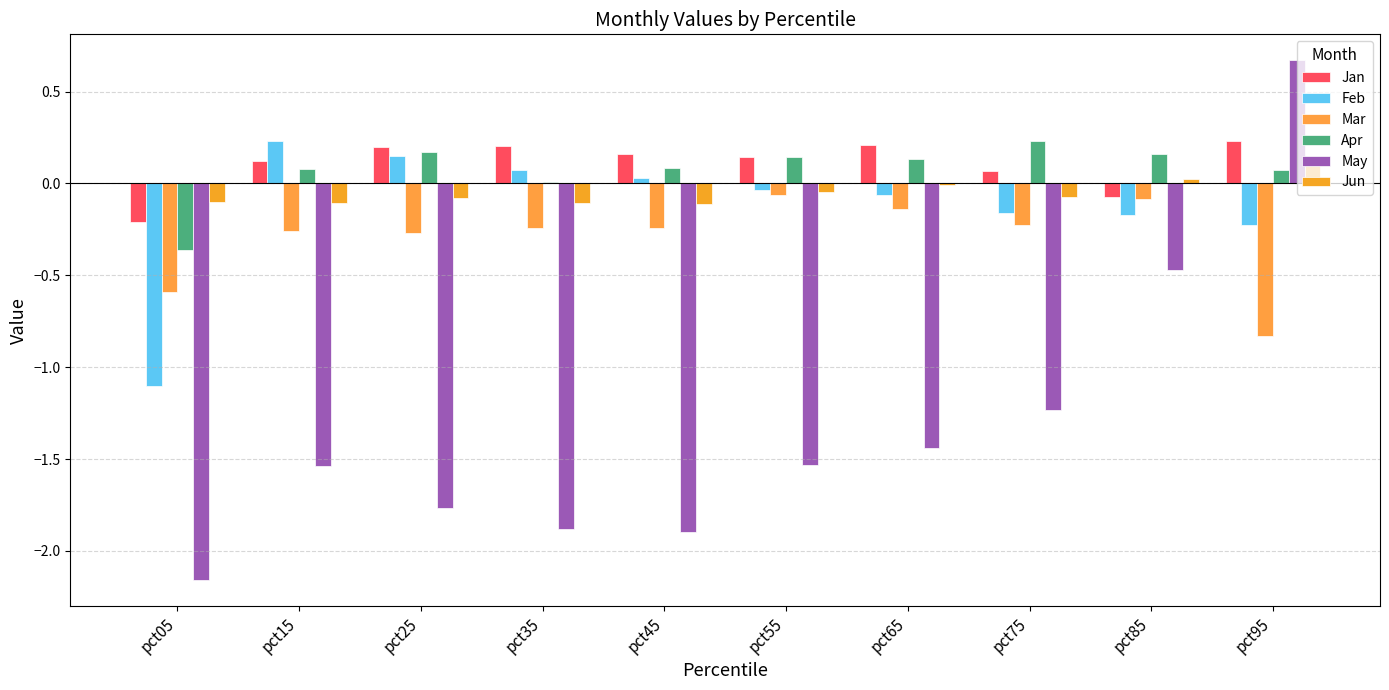

The value of Jan at pct75 is 0.1. True or false?

True